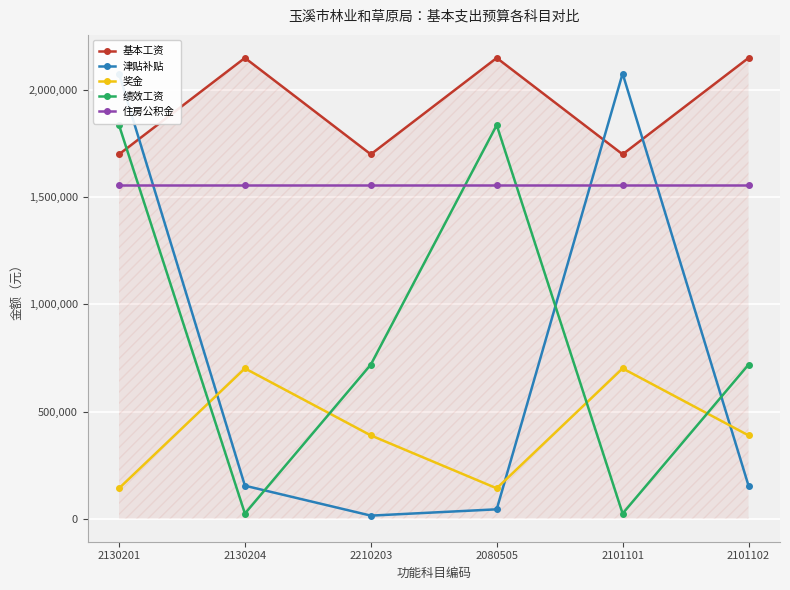

At which label does 奖金 reach its minimum?

2130201